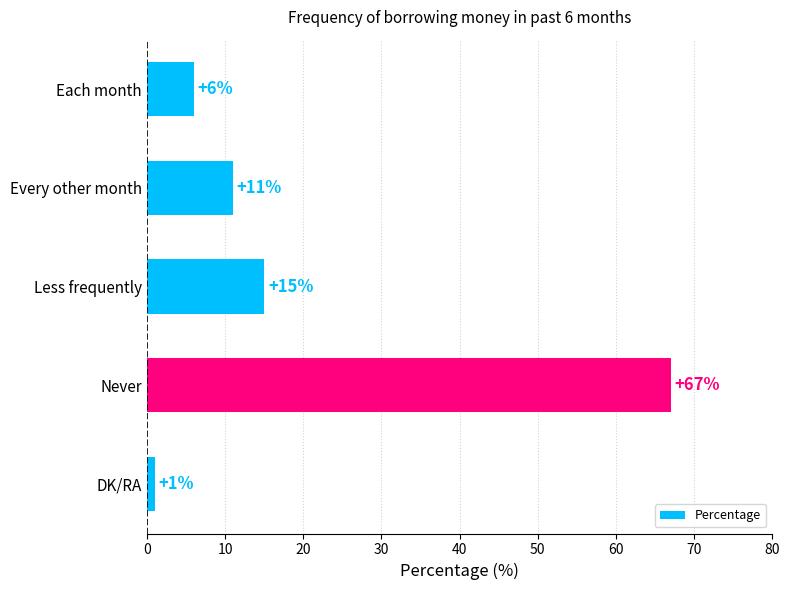

What is the minimum value shown in the chart?

1